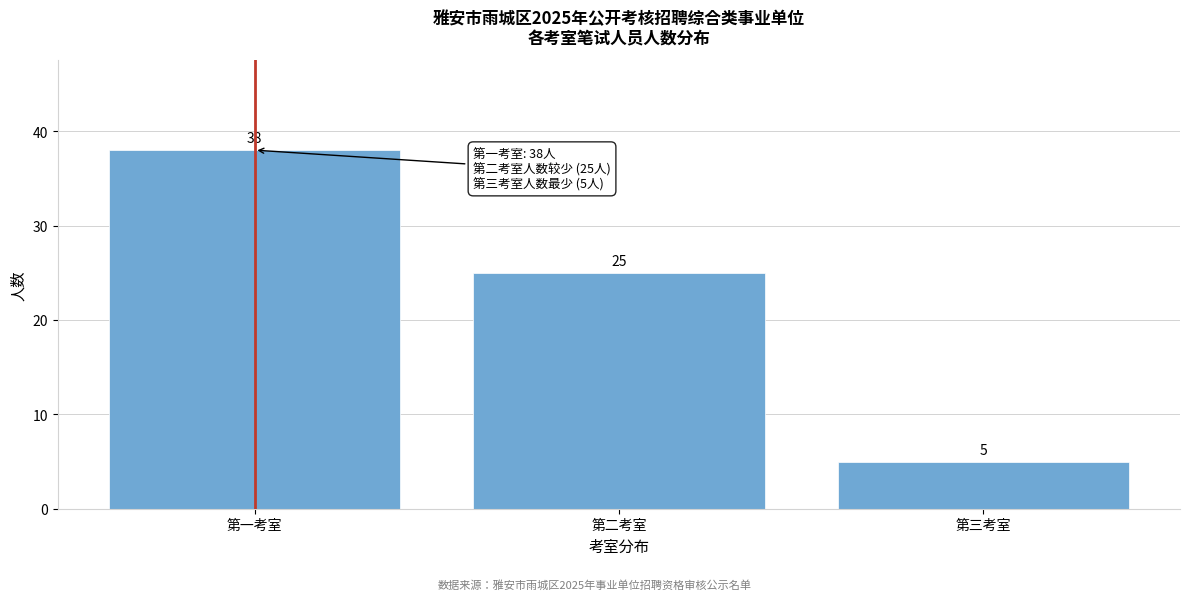

Reading left to right, what are all the values shown in this chart?

38	25	5